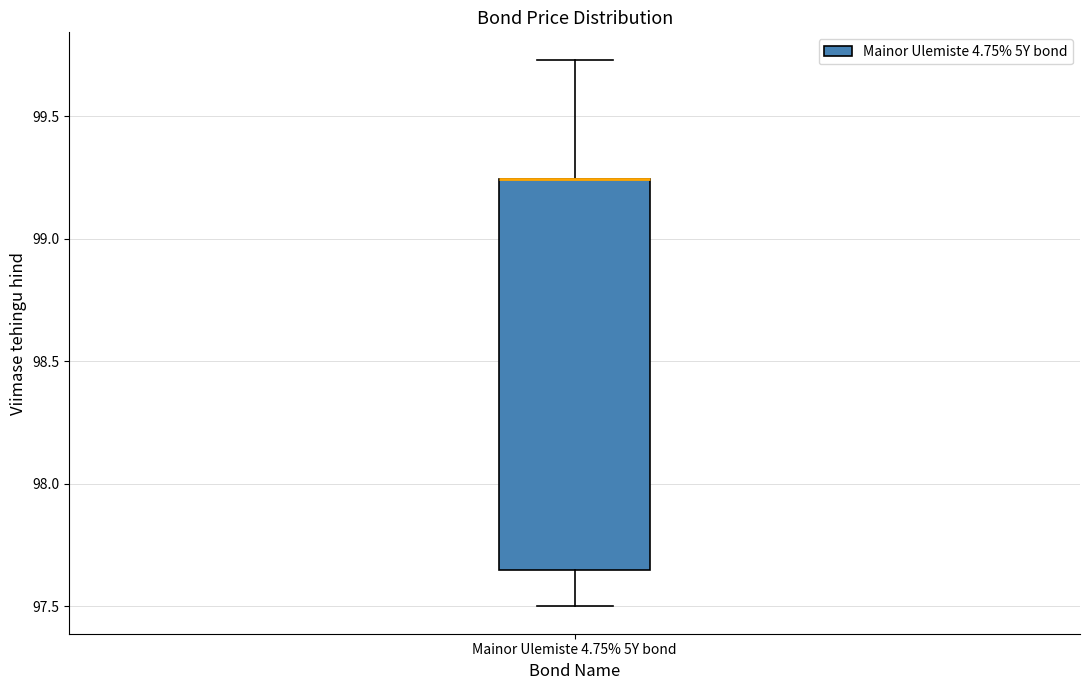

Where is the lower edge of the box for Mainor Ulemiste 4.75% 5Y bond on the y-axis? The values are not printed on the chart, so give them approximately, as read against the axis.

97.65